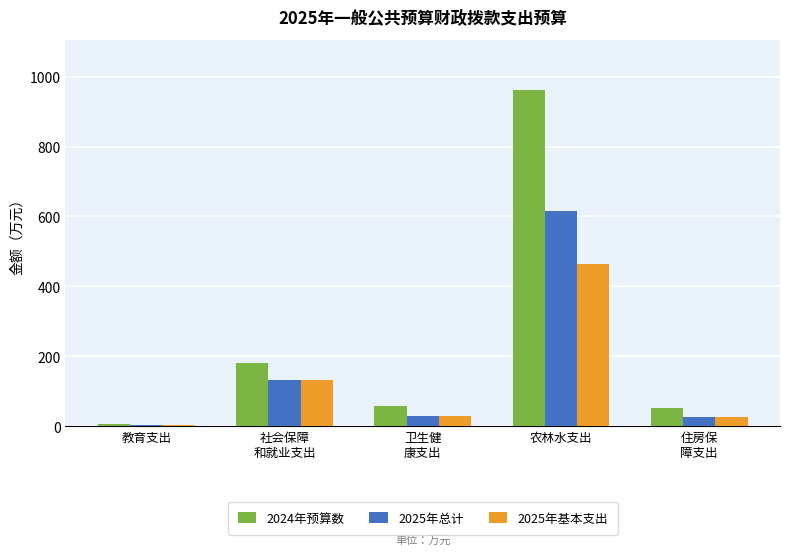

Where is 2025年基本支出 nearest to the value 234?

社会保障
和就业支出